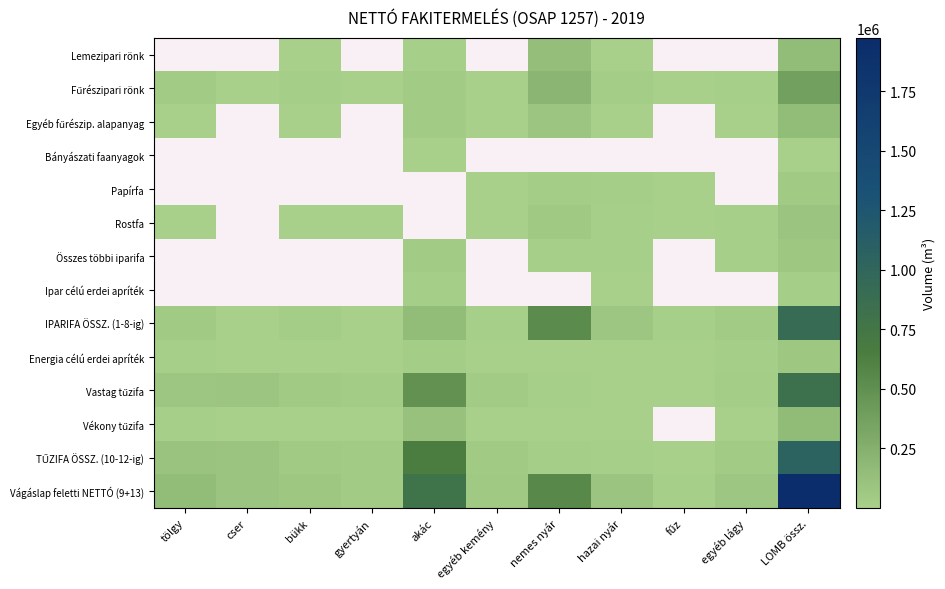

True or false: Vastag tűzifa has a value of 25933.4 at bükk.

False